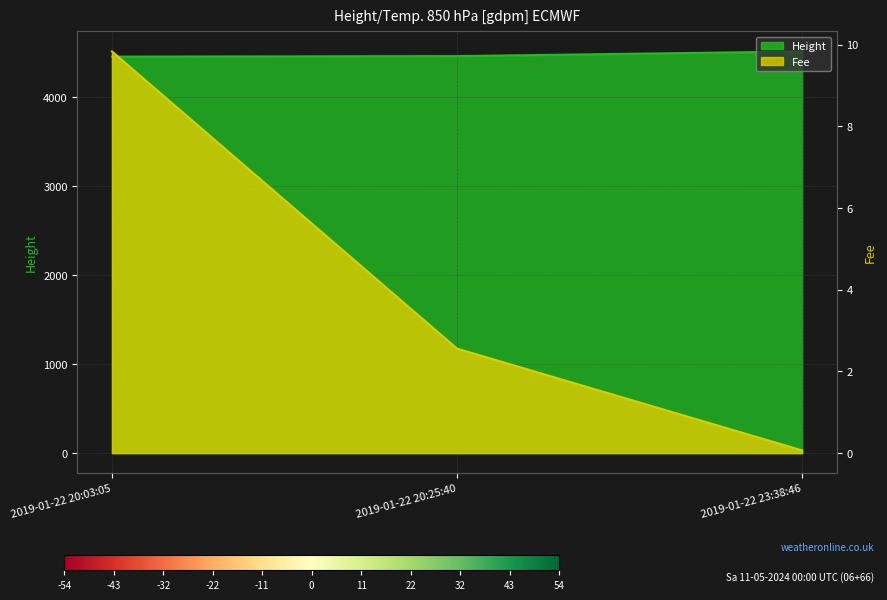

Reading left to right, what are all the values shown in this chart?

Height: 4451.0	4457.0	4509.0
Fee: 9.8	2.6	0.1